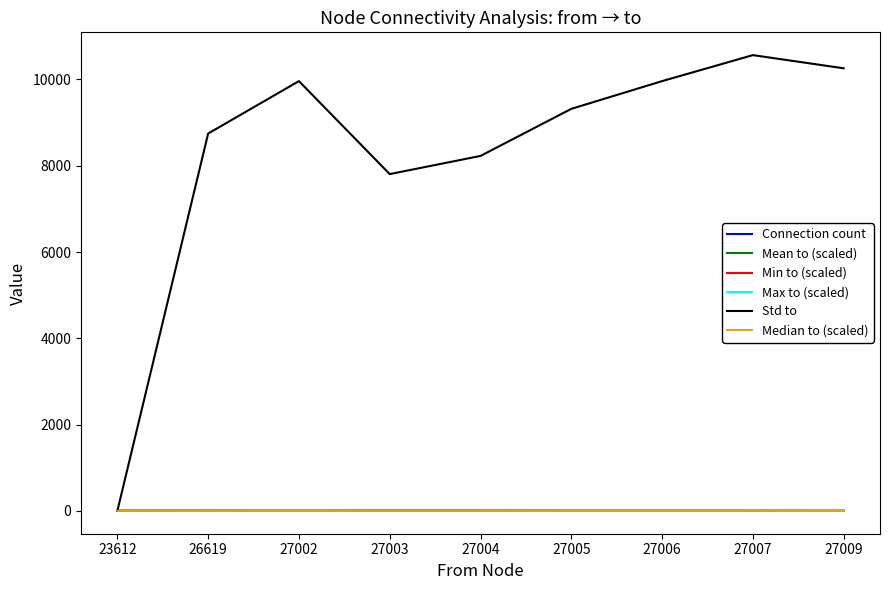

The value of Std to at 26619 is 3991.8. True or false?

False